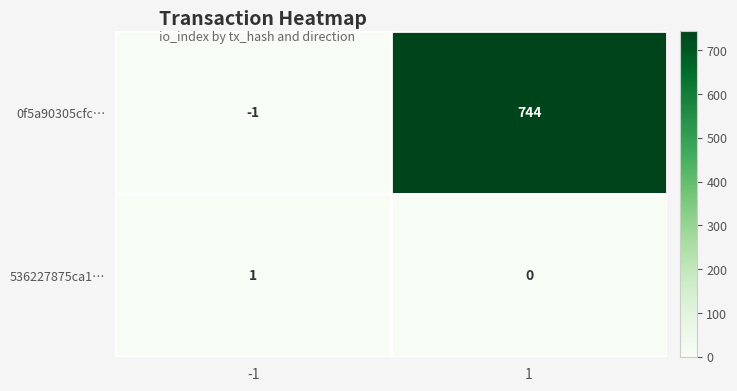

What is the sum of the 0f5a90305cfc… values at 1 and -1?

743